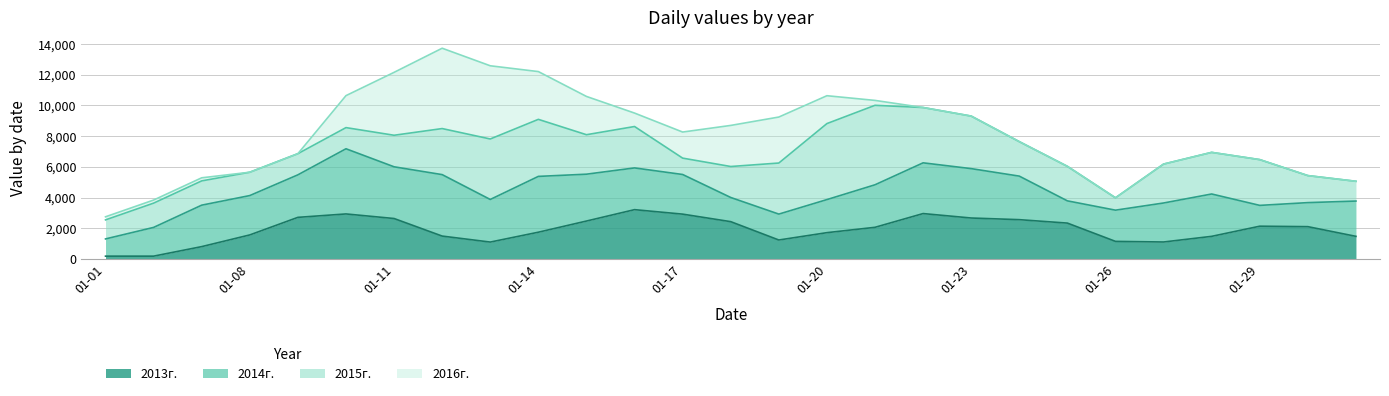

What is the maximum value for 2013г.?

3215.3